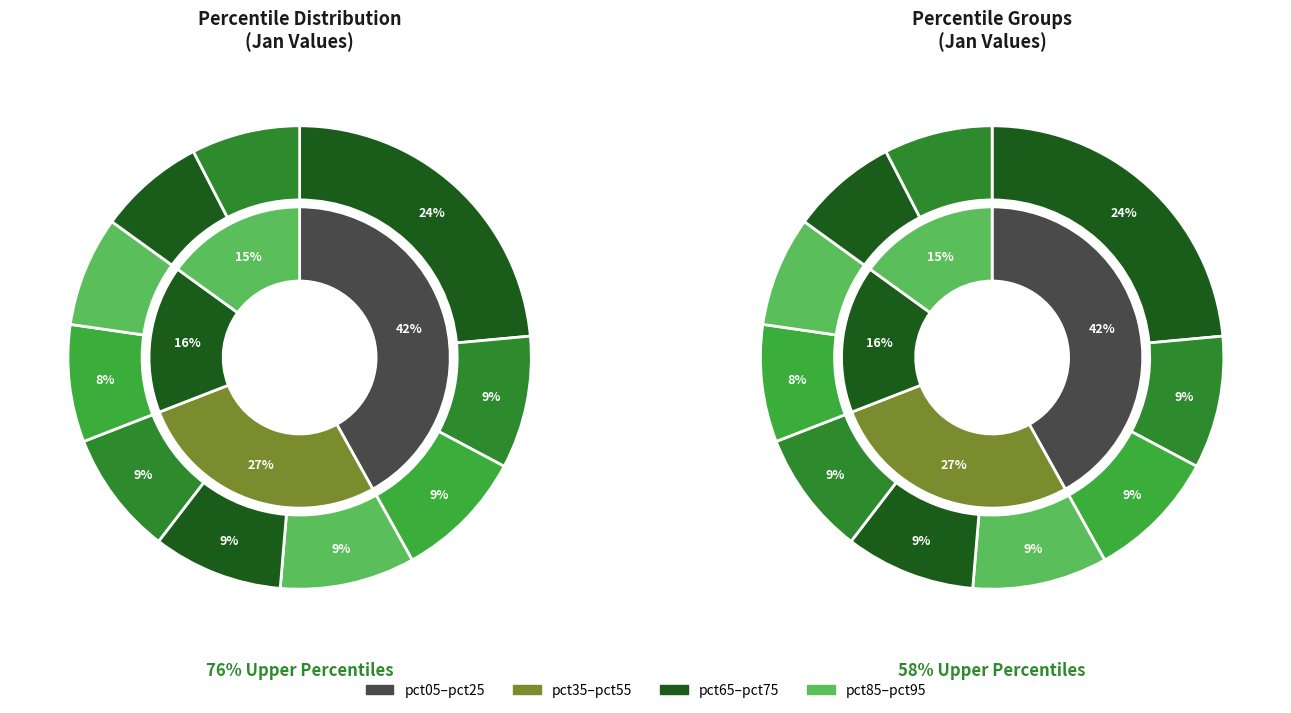

What is the change in value from pct55 to pct75?

-0.2